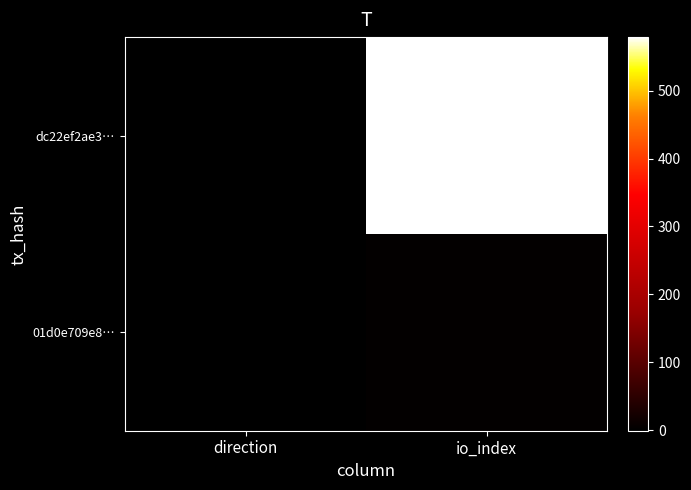

Reading left to right, transcribe all the data shown in this chart.

dc22ef2ae3…: direction=-1	io_index=579
01d0e709e8…: direction=1	io_index=4